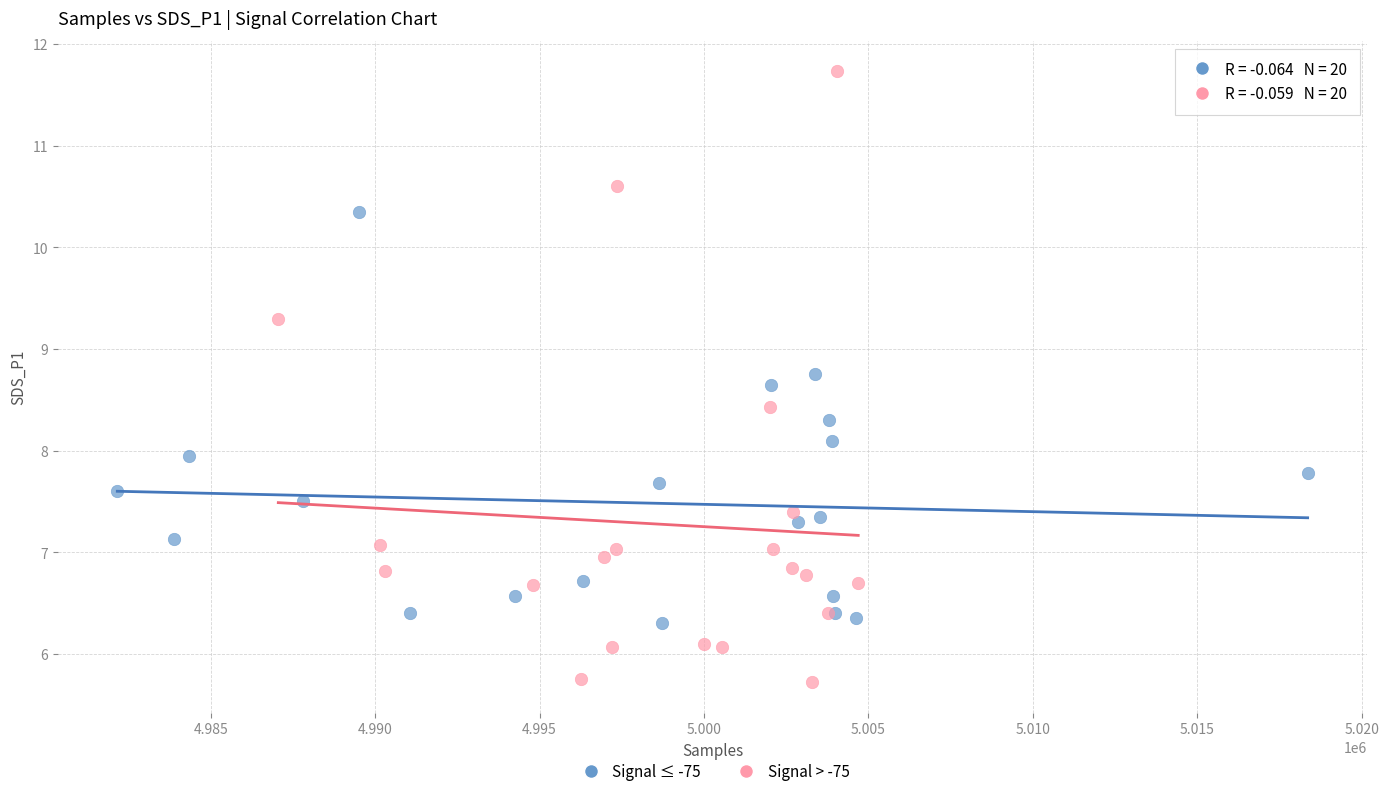

Which series reaches the maximum Y coordinate?

Signal > -75